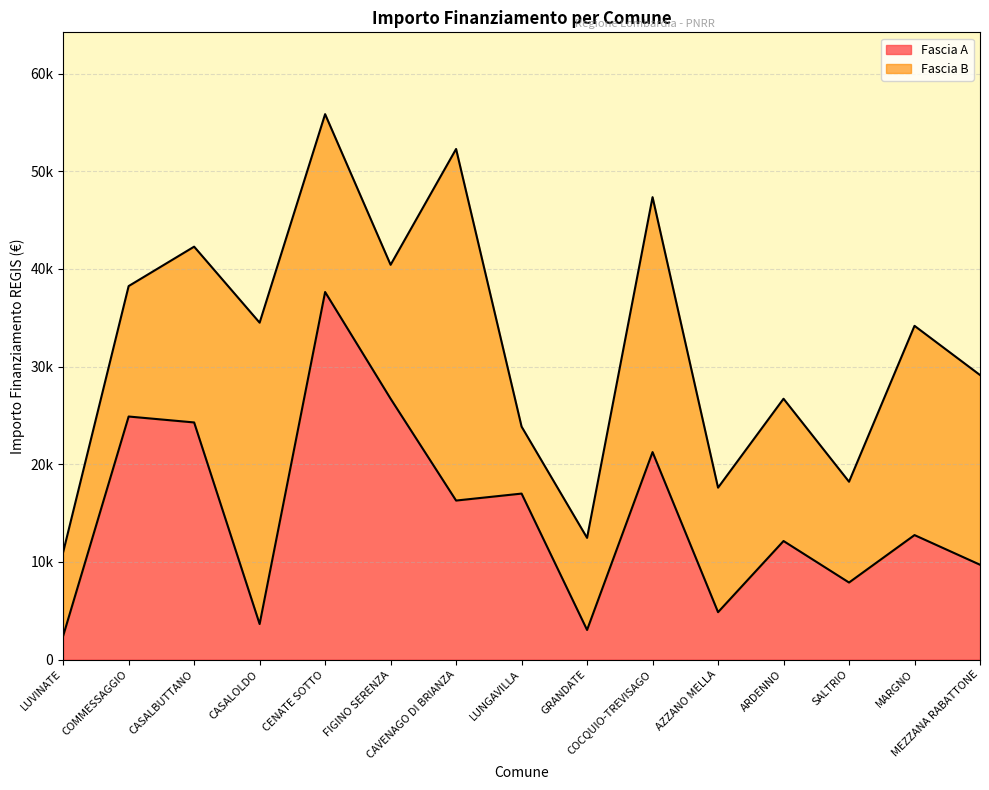

List the labels in order of value, smallest first.

LUVINATE, GRANDATE, CASALOLDO, AZZANO MELLA, SALTRIO, MEZZANA RABATTONE, ARDENNO, MARGNO, CAVENAGO DI BRIANZA, LUNGAVILLA, COCQUIO-TREVISAGO, CASALBUTTANO, COMMESSAGGIO, FIGINO SERENZA, CENATE SOTTO